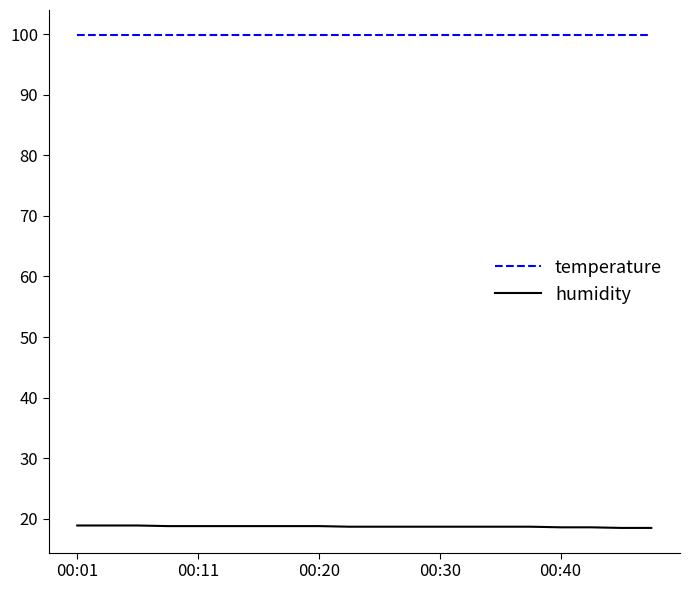

What is the highest value of the humidity series?

99.9